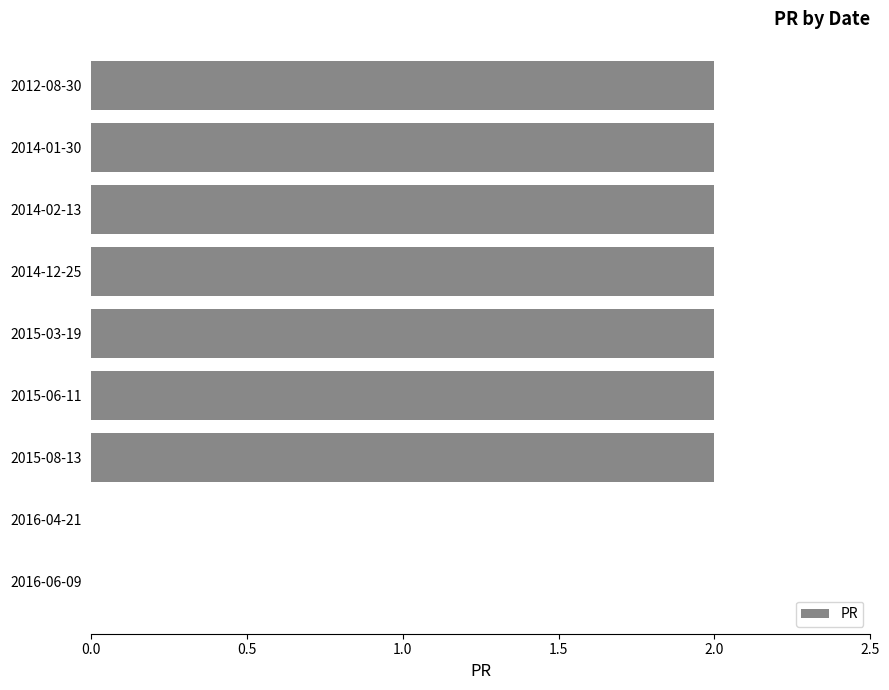

Reading bottom to top, list all the values displayed in this chart.

2016-06-09=0	2016-04-21=0	2015-08-13=2	2015-06-11=2	2015-03-19=2	2014-12-25=2	2014-02-13=2	2014-01-30=2	2012-08-30=2